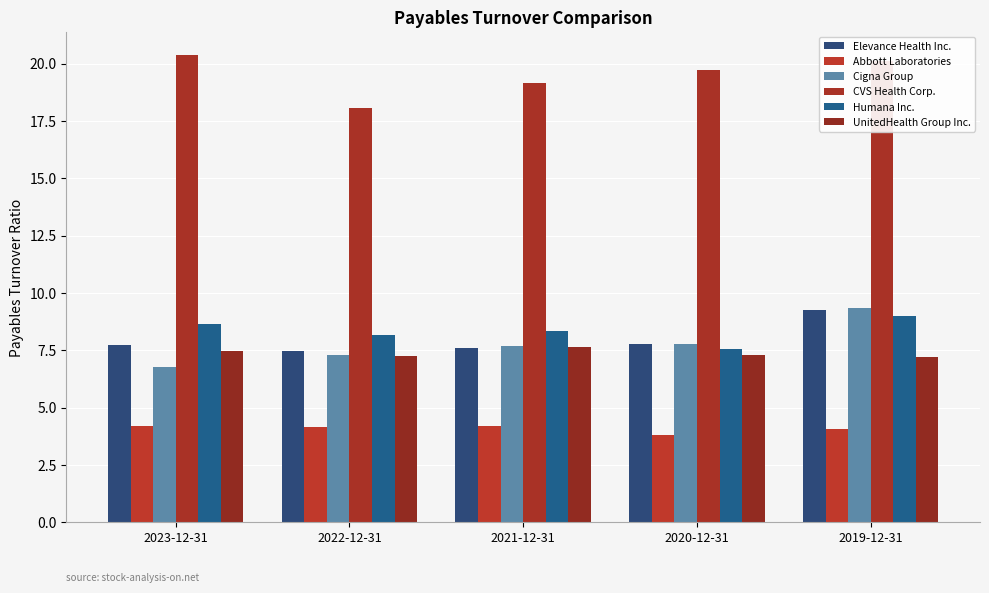

How many groups of bars are there?

5